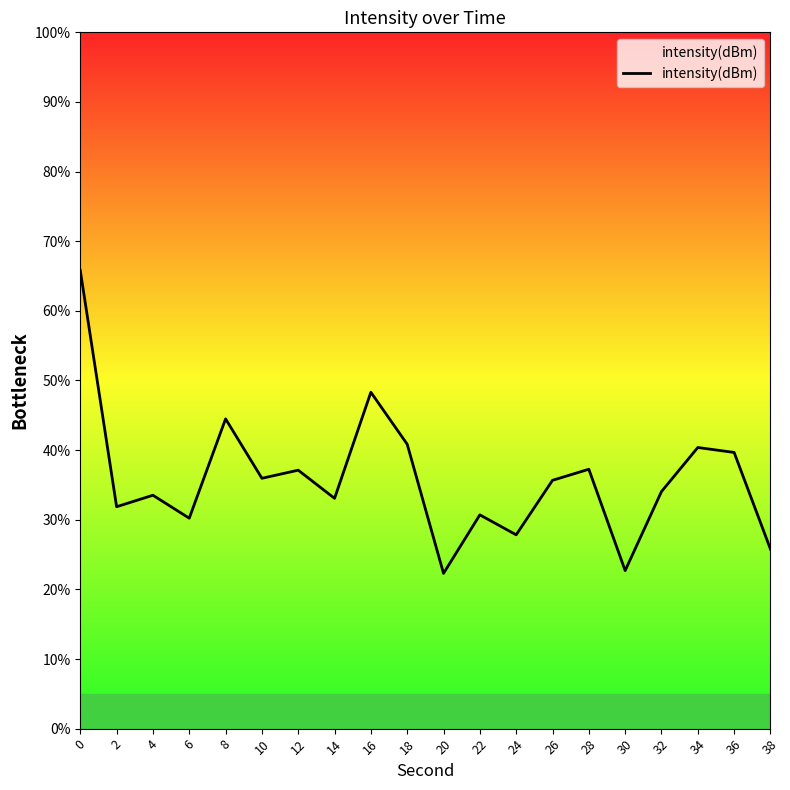

How many interior local peaks (higher than both neighbors) does the data have?

7